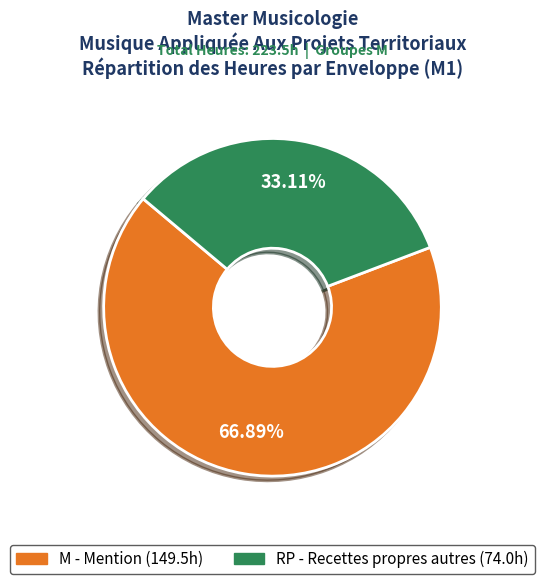

Which category accounts for the majority?

M - Mention